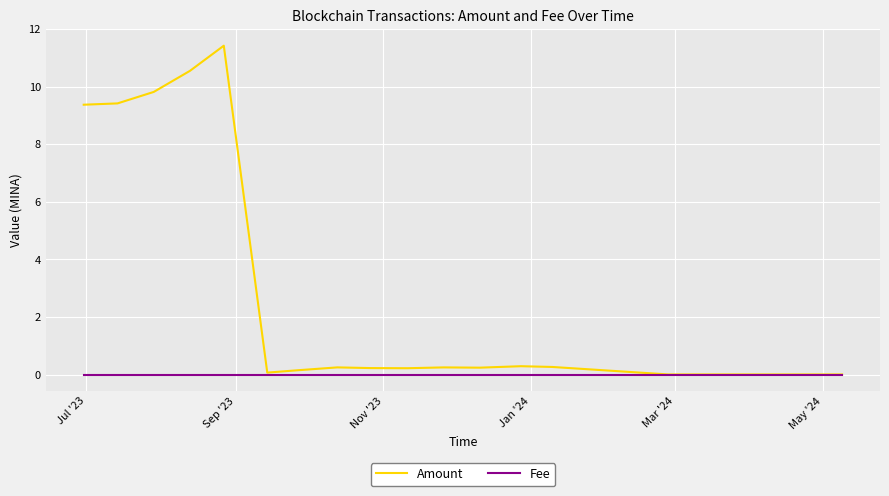

Which series has the largest total across all categories?

Amount